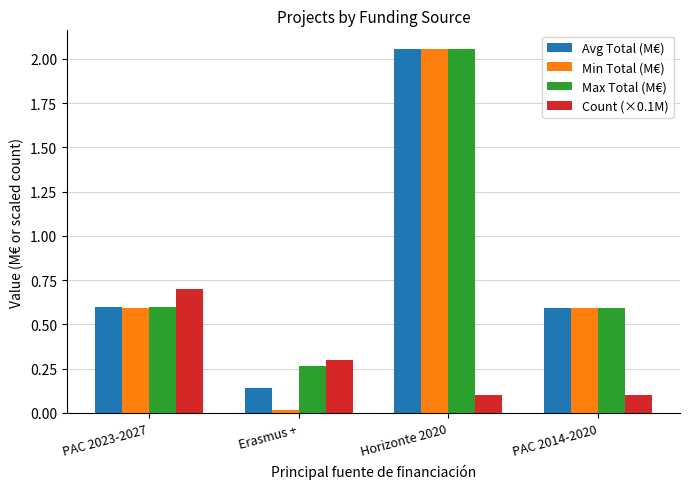

What is the sum of the Min Total (M€) values at Horizonte 2020 and PAC 2023-2027?

2.6